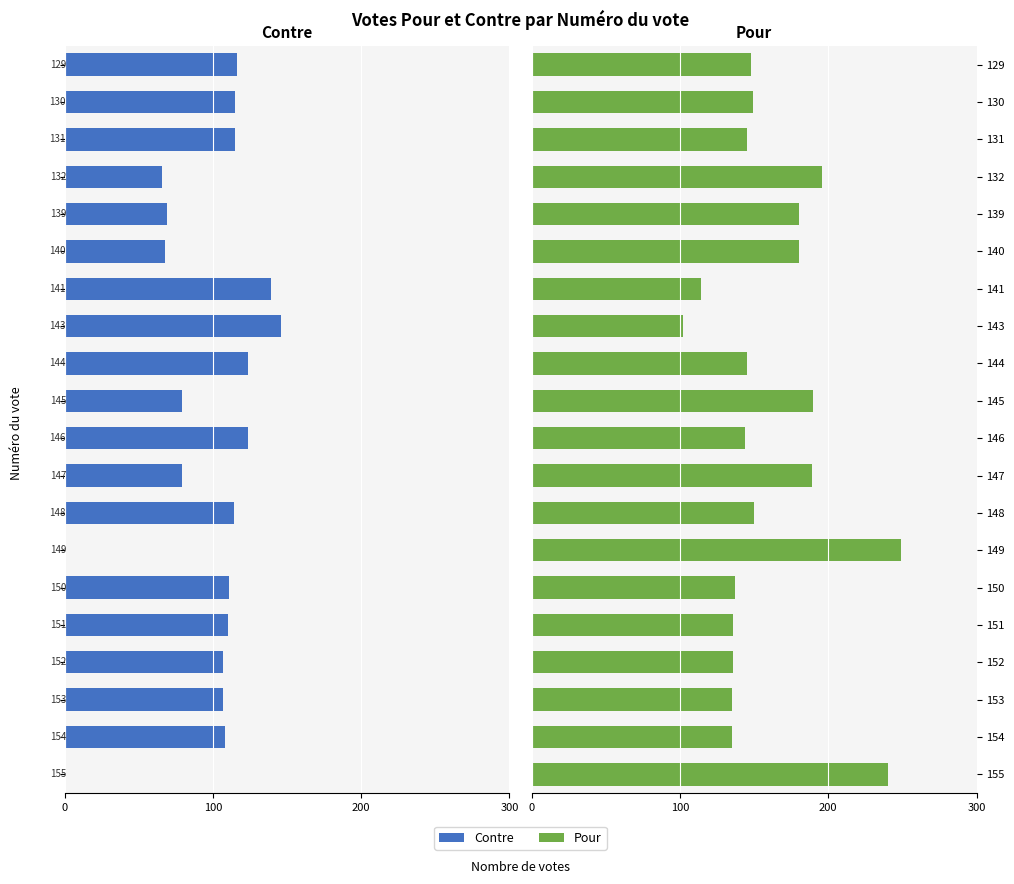

Rank the series by their maximum value, from highest to lowest.

Pour, Contre